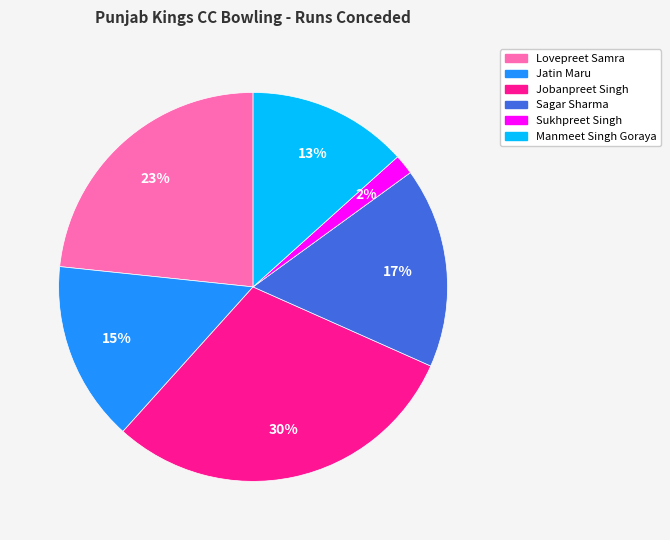

The Jatin Maru slice represents 2% of the pie. True or false?

False